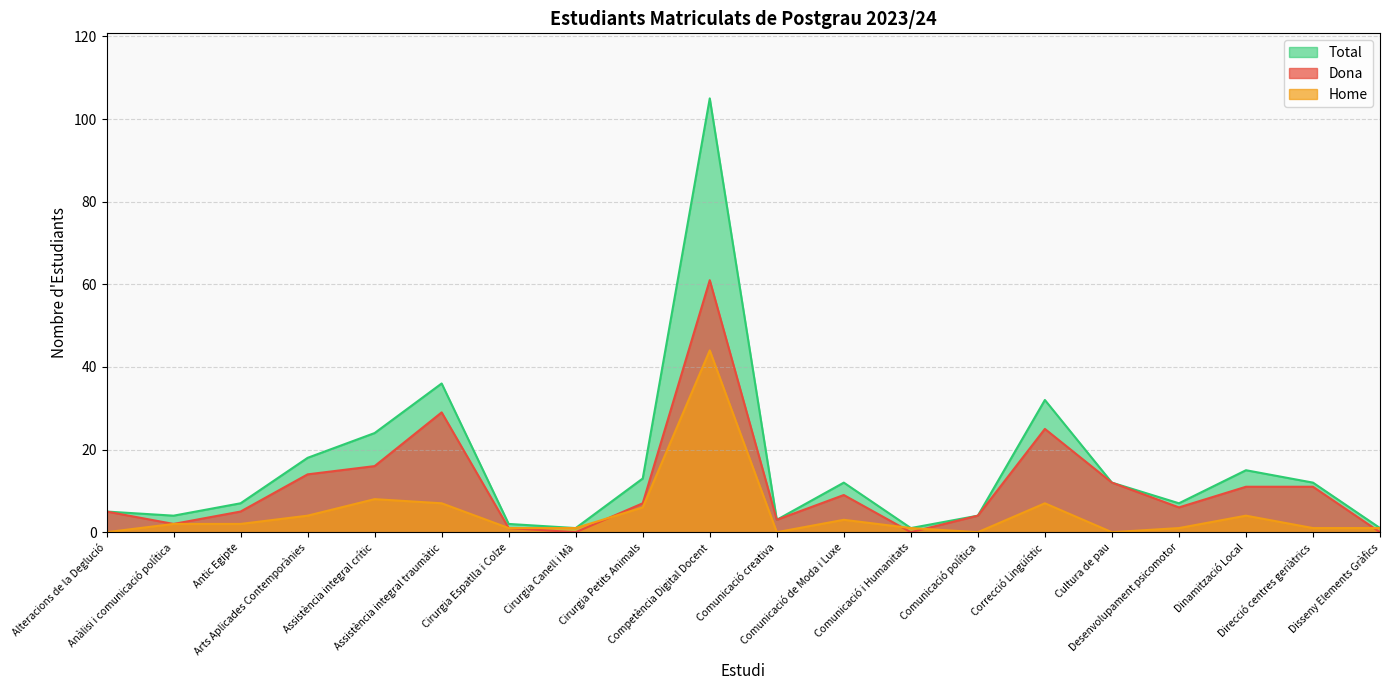

Is the value of Dona at Assistència integral traumàtic greater than the value of Total at Comunicació de Moda i Luxe?

Yes